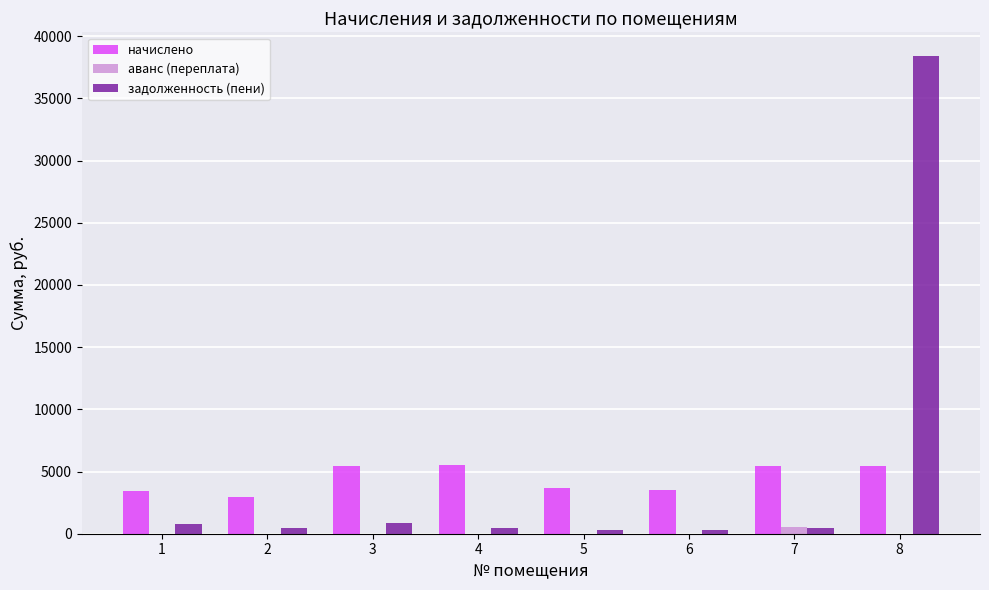

What is the sum of the начислено values at 4 and 7?

10920.0